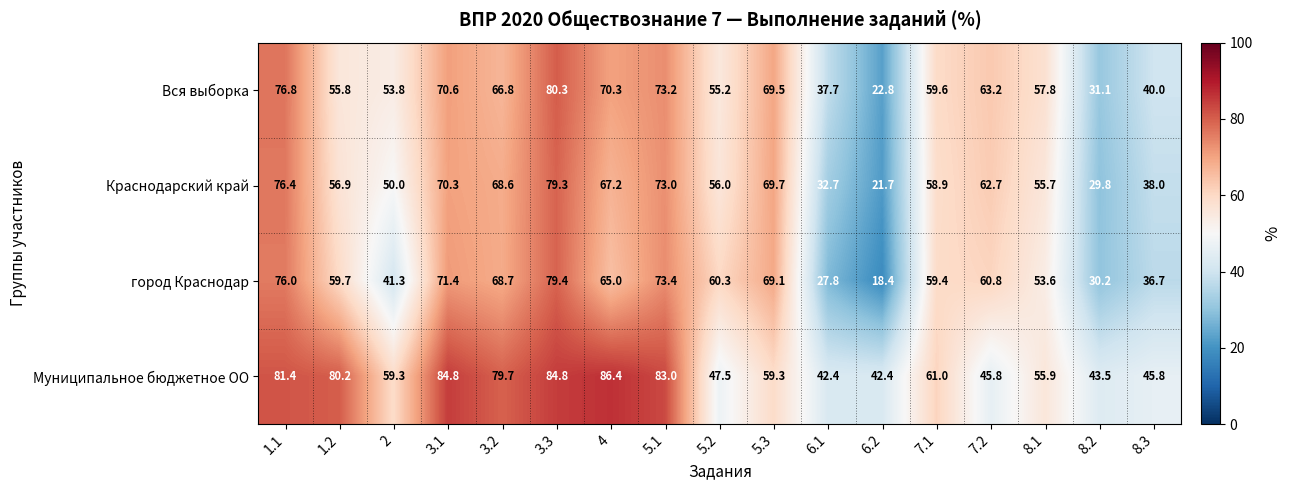

What is the difference between the highest and lowest values at 3.1?

14.5